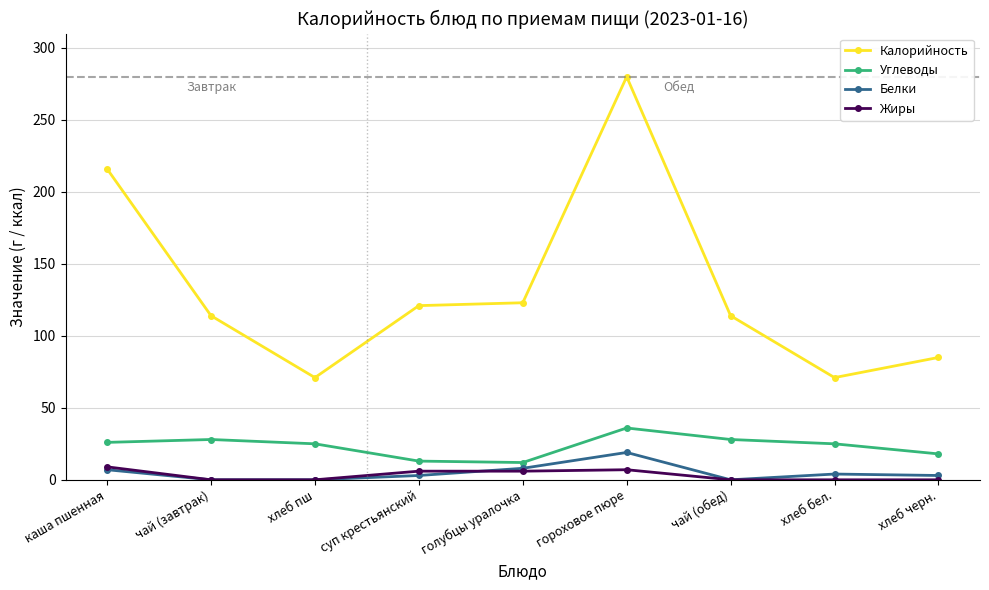

Rank the series by their maximum value, from lowest to highest.

Жиры, Белки, Углеводы, Калорийность